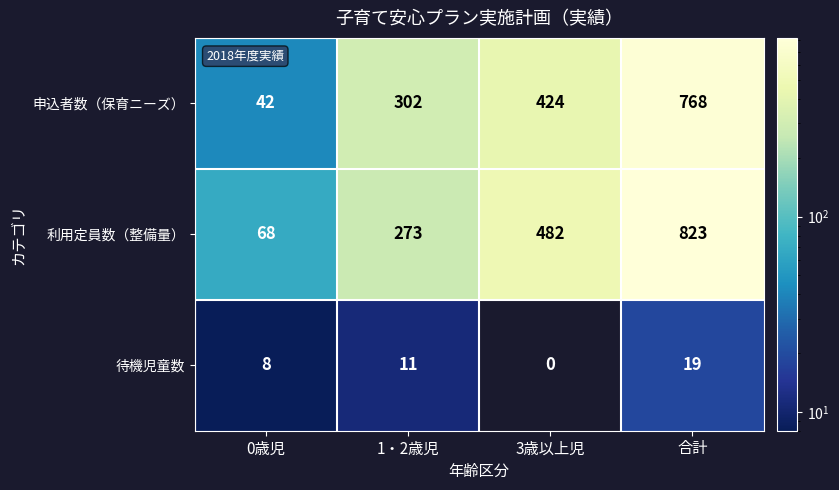

Where is 待機児童数 nearest to the value 9?

0歳児